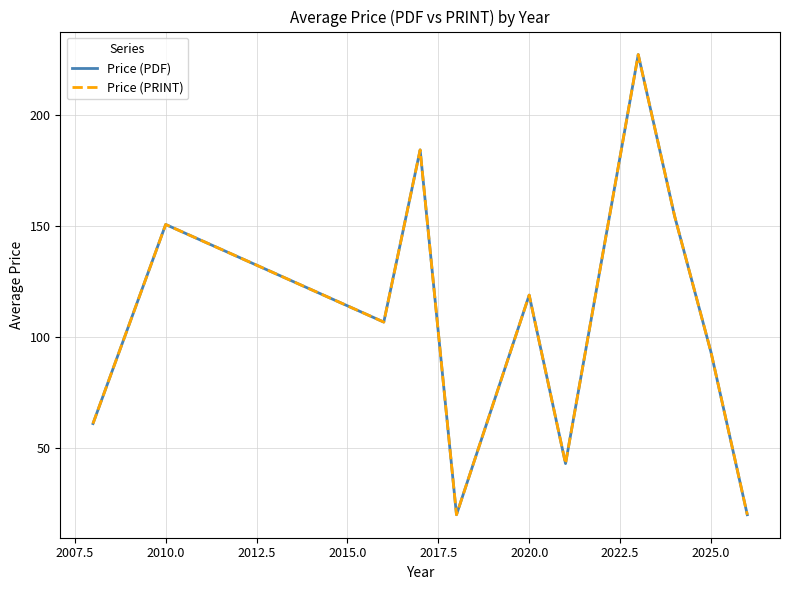

Reading left to right, transcribe all the data shown in this chart.

Price (PDF): 61.0	150.6	106.7	184.1	20.0	118.8	43.0	227.0	154.4	93.2	20.0
Price (PRINT): 61.0	150.6	106.7	184.1	20.0	118.8	43.0	227.0	154.4	93.2	20.0